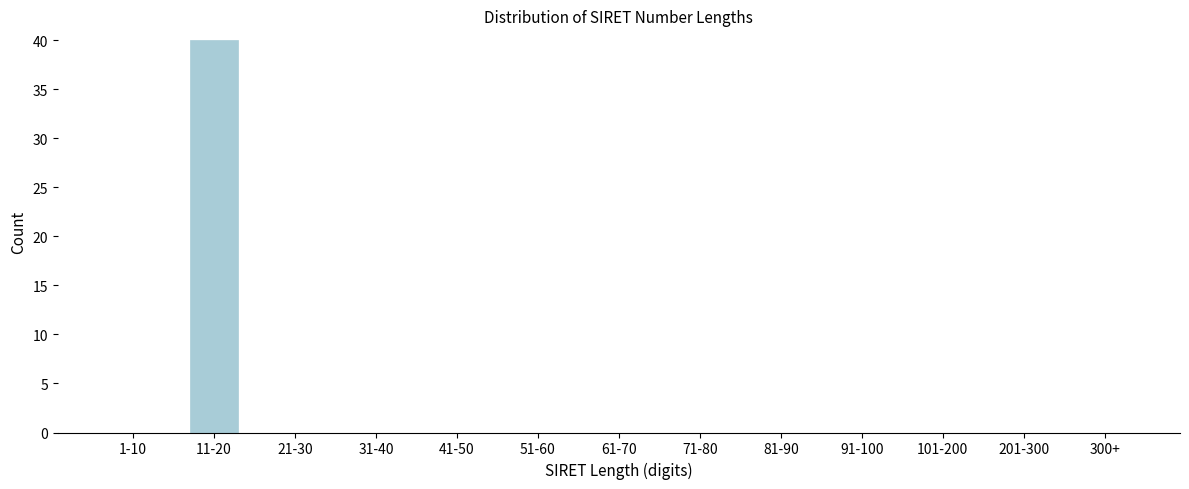

Reading left to right, transcribe all the data shown in this chart.

1-10=0	11-20=40	21-30=0	31-40=0	41-50=0	51-60=0	61-70=0	71-80=0	81-90=0	91-100=0	101-200=0	201-300=0	300+=0